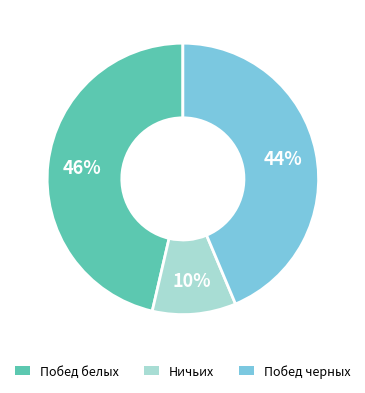

To the nearest percent, what is the difference between the largest and smallest slice percentages?

36%